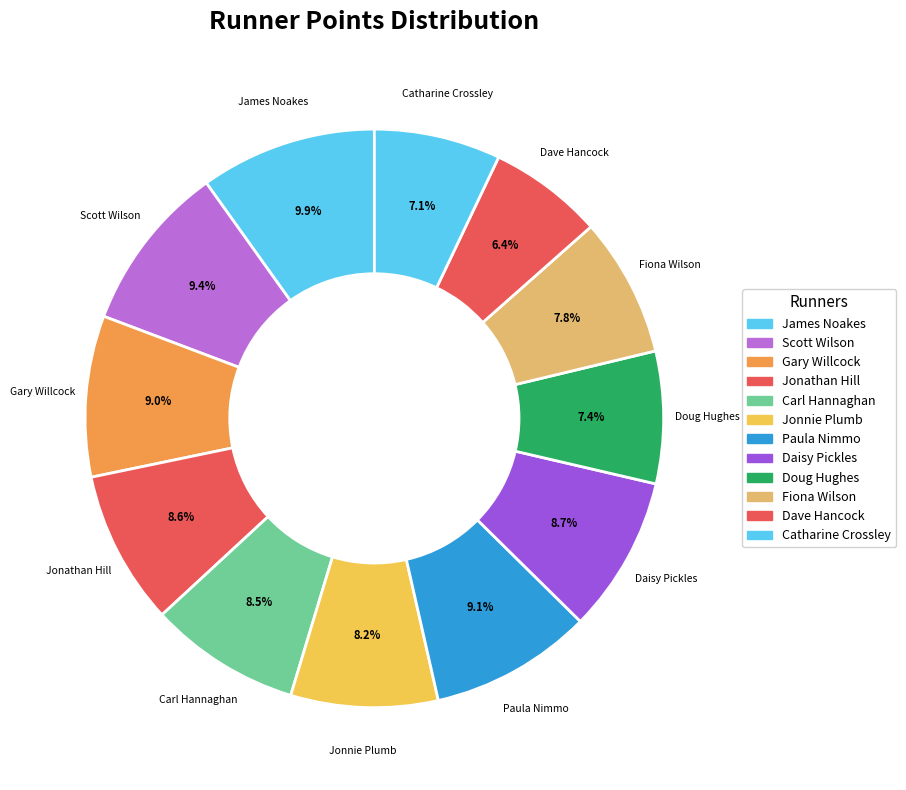

To the nearest percent, what is the combined percentage of Catharine Crossley and Daisy Pickles?

16%